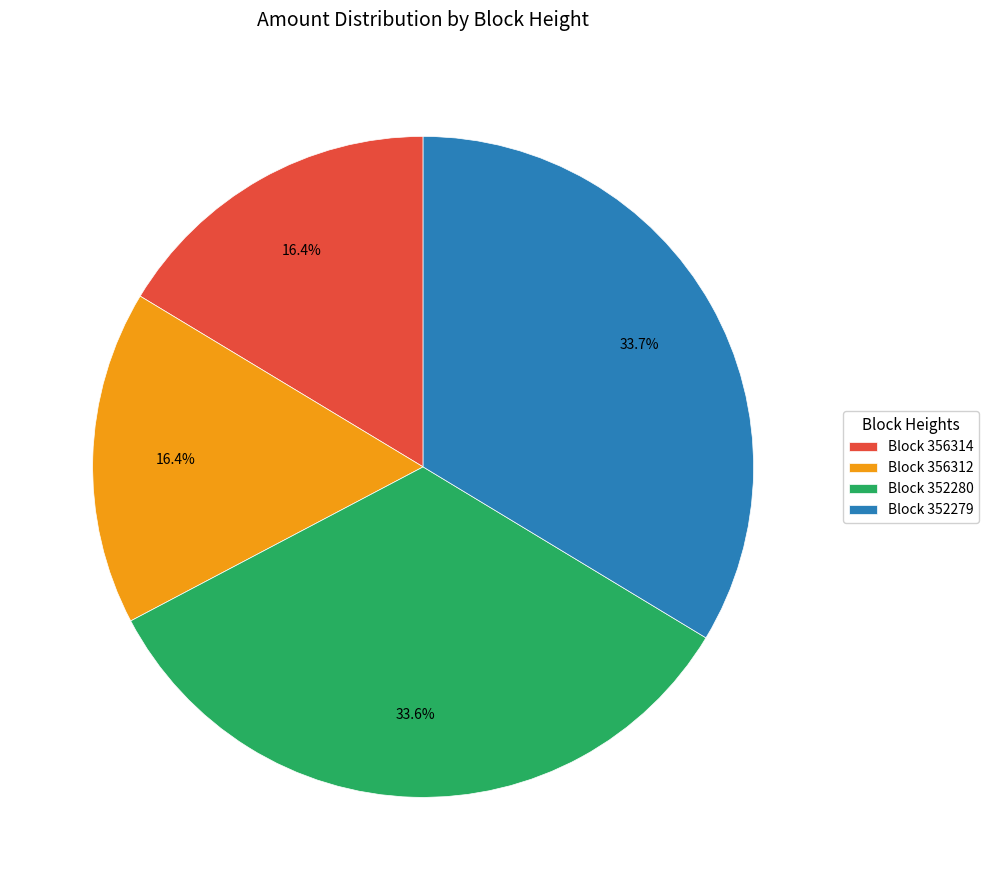

What percentage is NOT represented by Block 356312?

83.6%